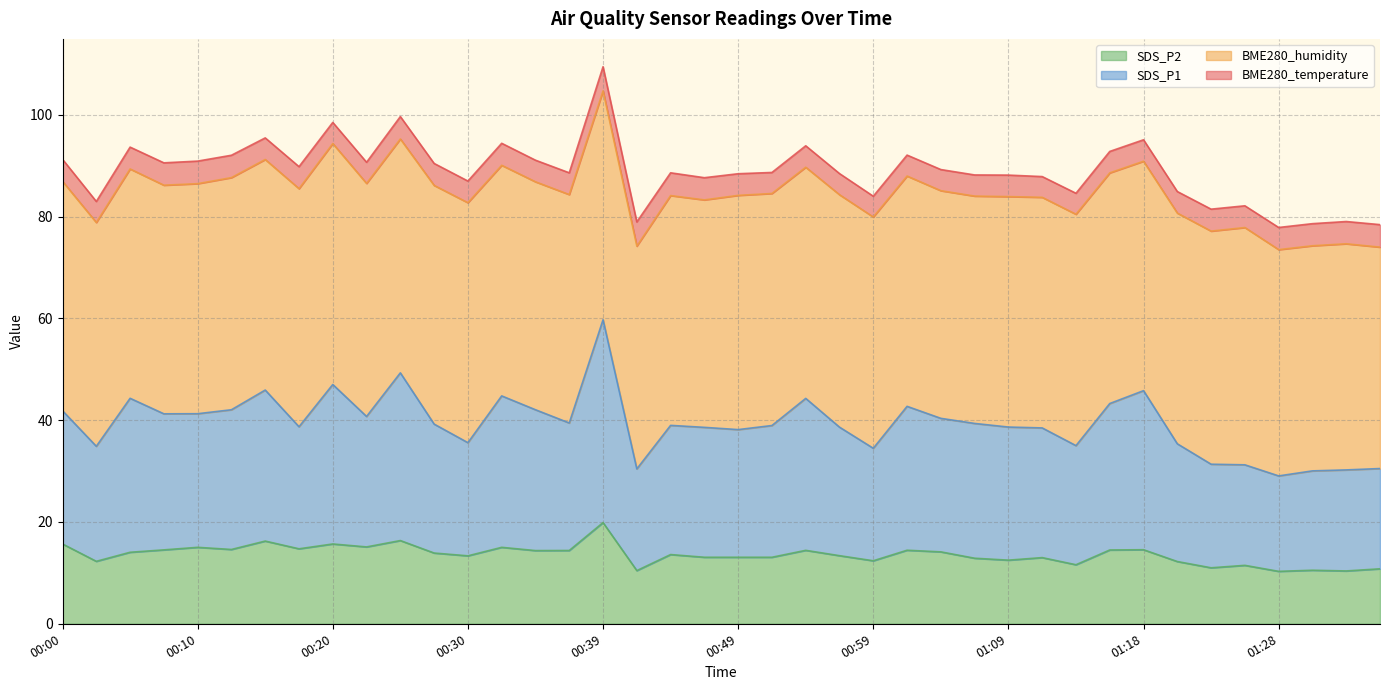

True or false: SDS_P1 and SDS_P2 intersect in this chart.

False